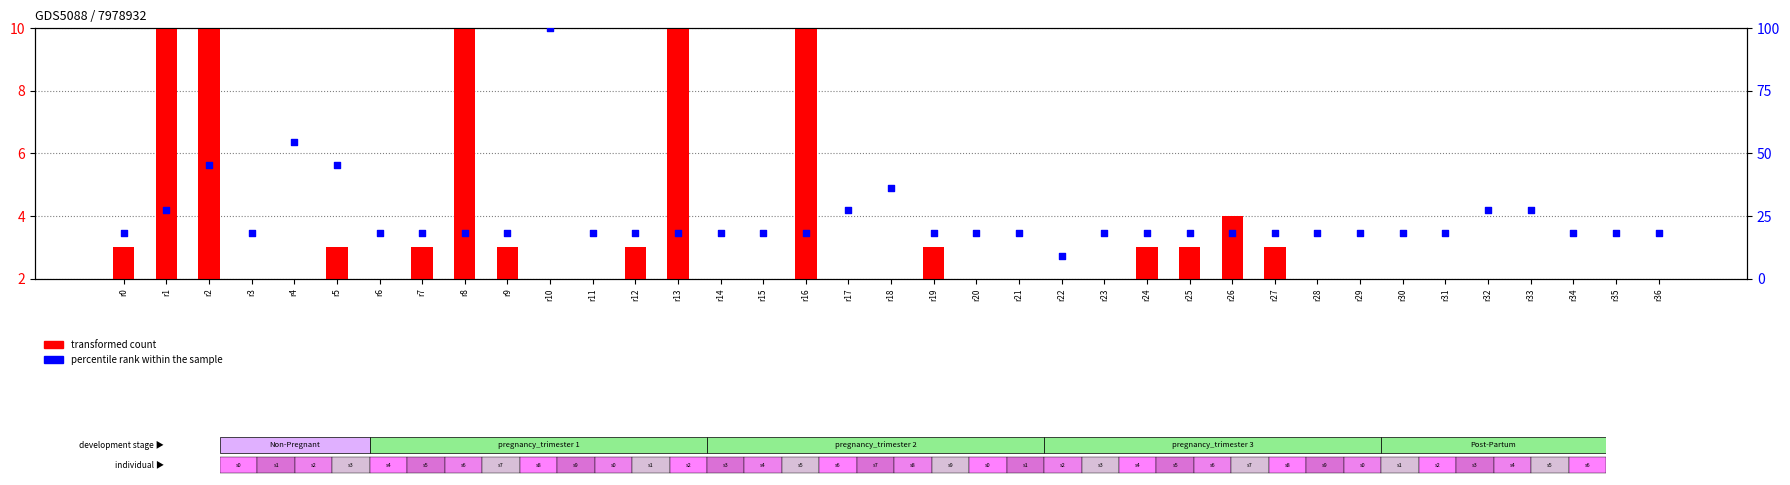

What is the total value across all series at r22?

11.1